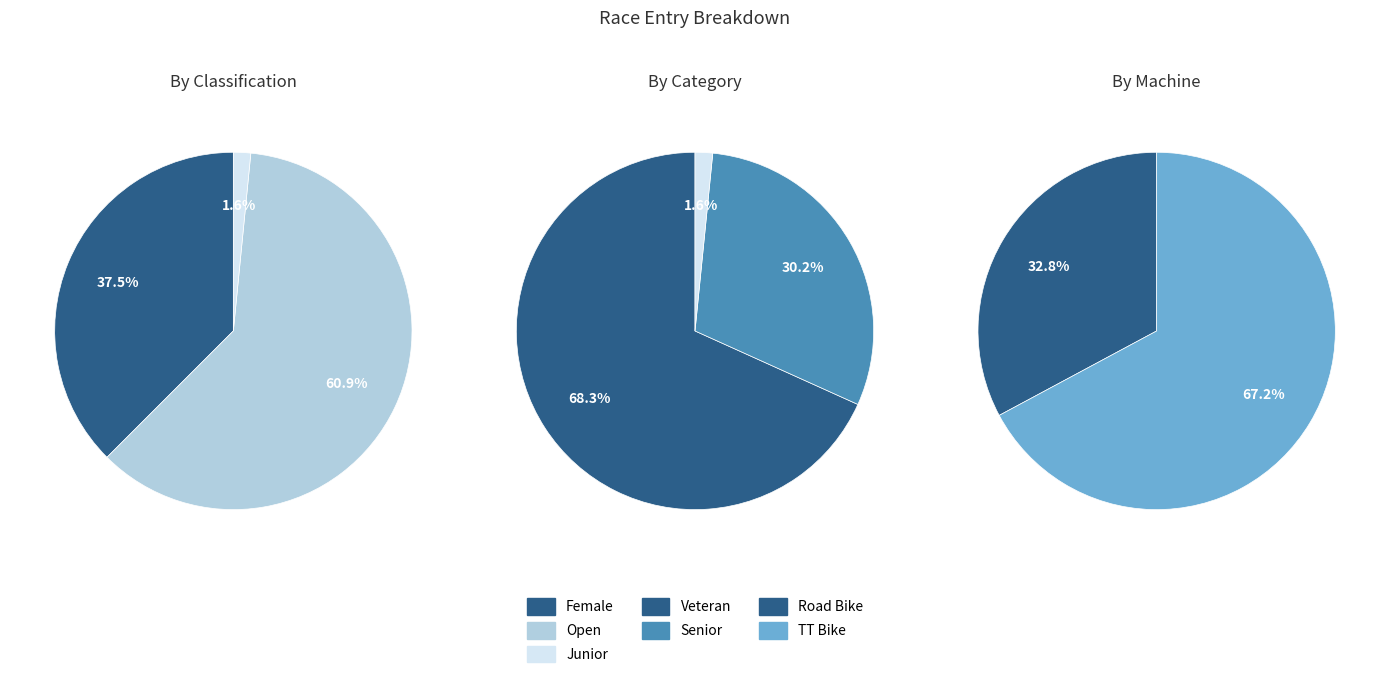

To the nearest percent, what portion does TT Bike represent?

67%